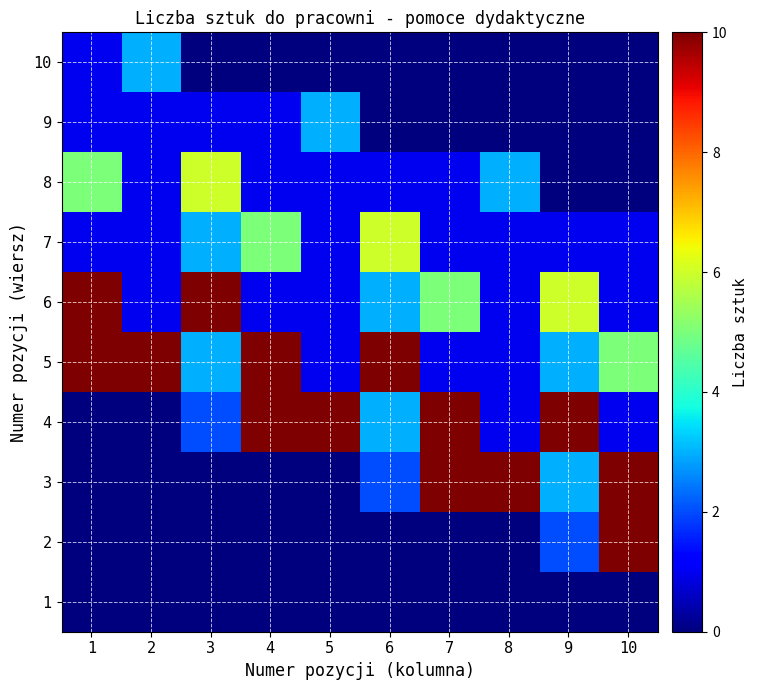

How many series are shown in this chart?

10